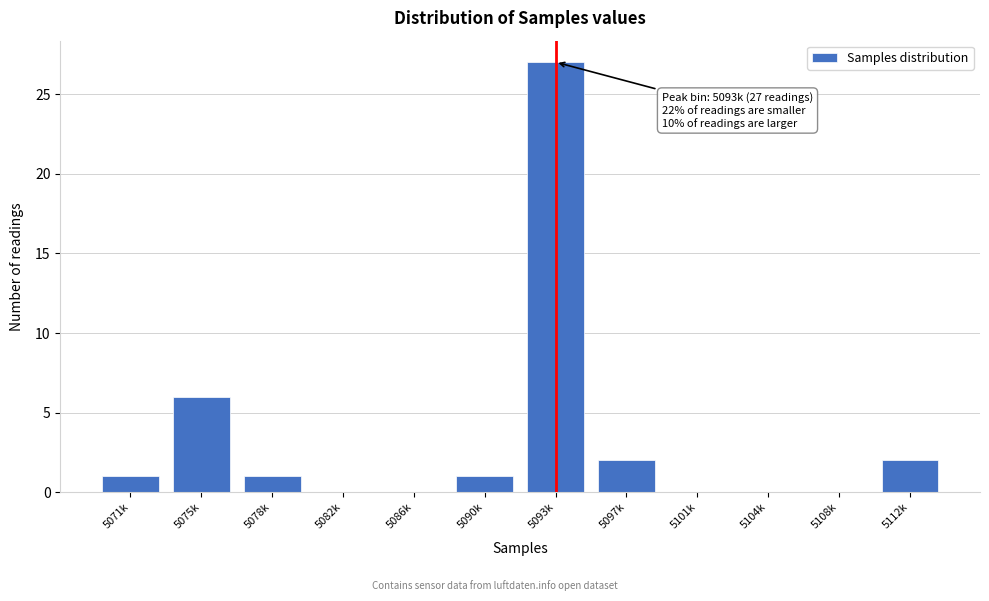

Reading left to right, what are all the values shown in this chart?

5071k=1	5075k=6	5078k=1	5082k=0	5086k=0	5090k=1	5093k=27	5097k=2	5101k=0	5104k=0	5108k=0	5112k=2